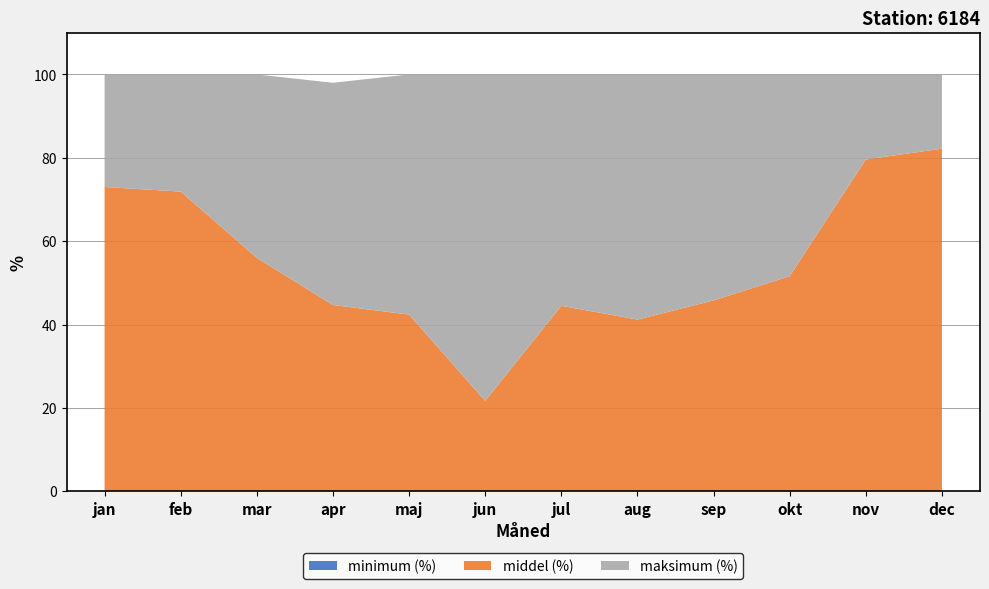

Reading right to left, extract all data points from this chart.

minimum (%): dec=0.0	nov=0.0	okt=0.0	sep=0.0	aug=0.0	jul=0.0	jun=0.0	maj=0.0	apr=0.0	mar=0.0	feb=0.0	jan=0.0
middel (%): dec=82.2	nov=79.6	okt=51.6	sep=45.8	aug=41.2	jul=44.5	jun=21.7	maj=42.4	apr=44.7	mar=56.0	feb=71.9	jan=73.0
maksimum (%): dec=100.0	nov=100.0	okt=100.0	sep=100.0	aug=100.0	jul=100.0	jun=100.0	maj=100.0	apr=98.0	mar=100.0	feb=100.0	jan=100.0